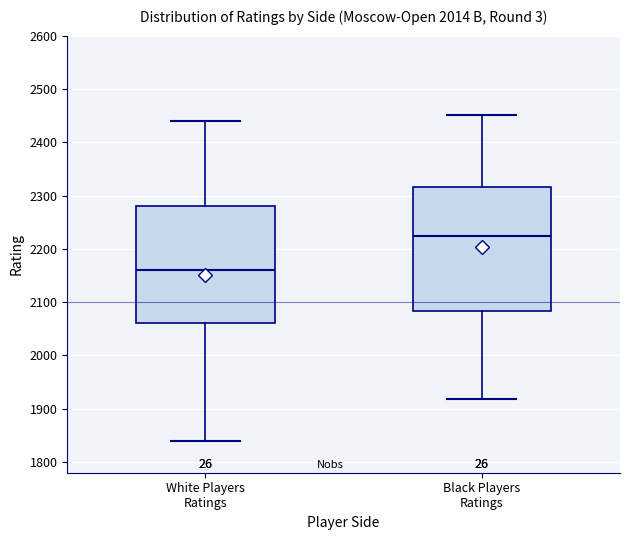

Which box is the tallest, from its lower edge to its upper edge?

Black Players Ratings